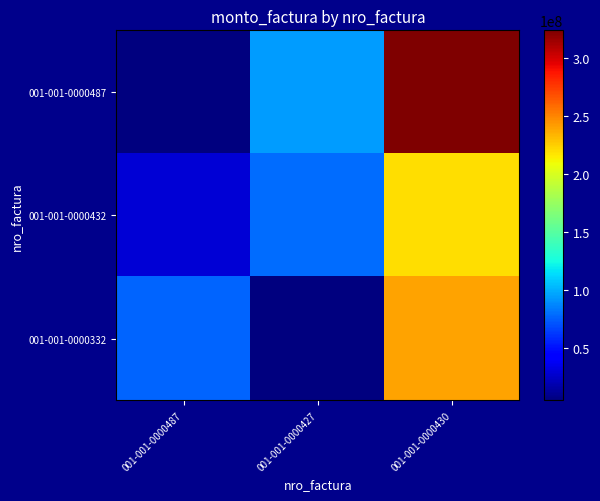

Which label corresponds to the smallest value in the chart?

001-001-0000487